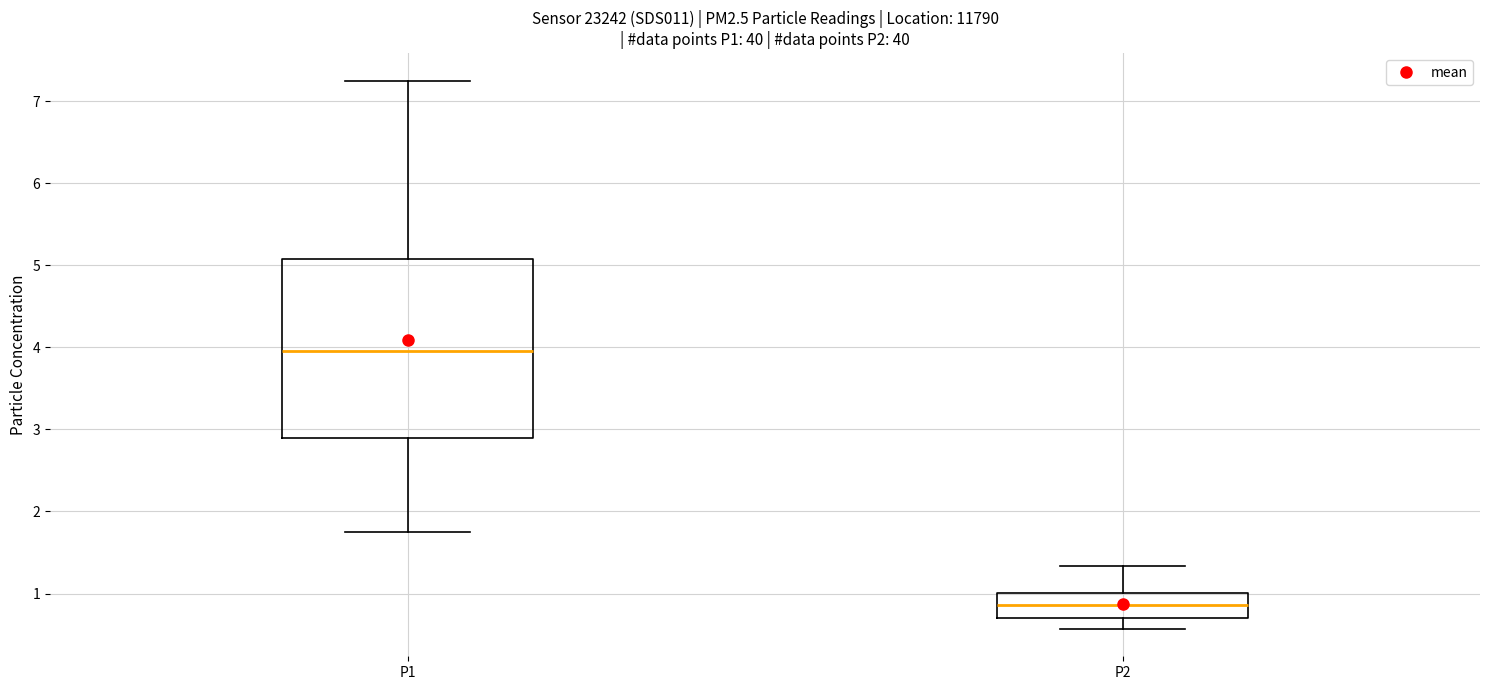

Comparing the boxes themselves (not the whiskers), which one is the tallest?

P1